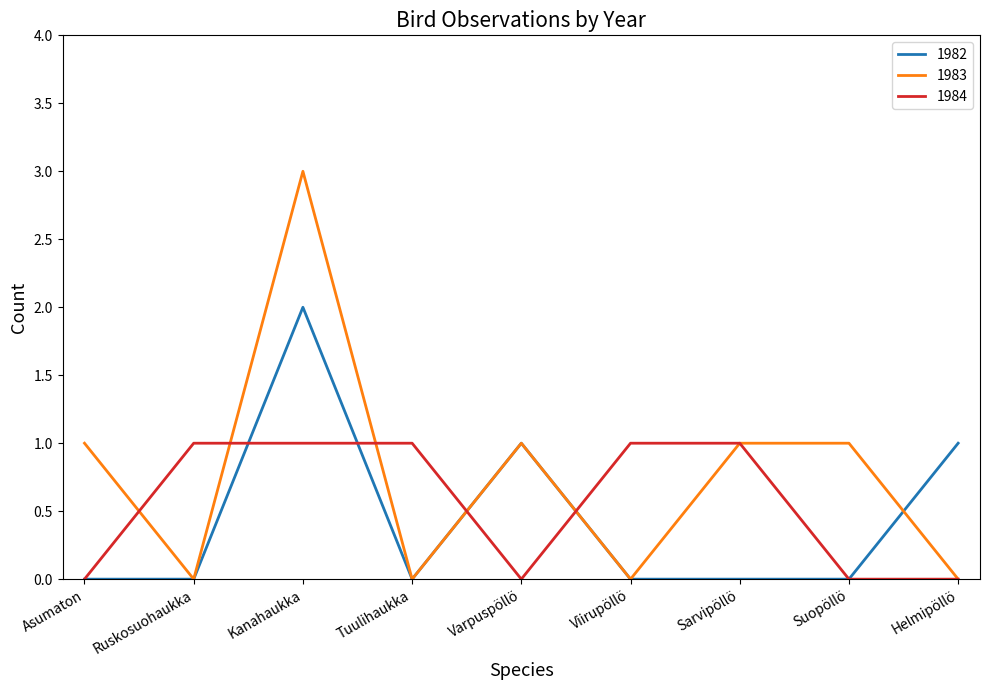

The value of 1982 at Asumaton is 0. True or false?

True